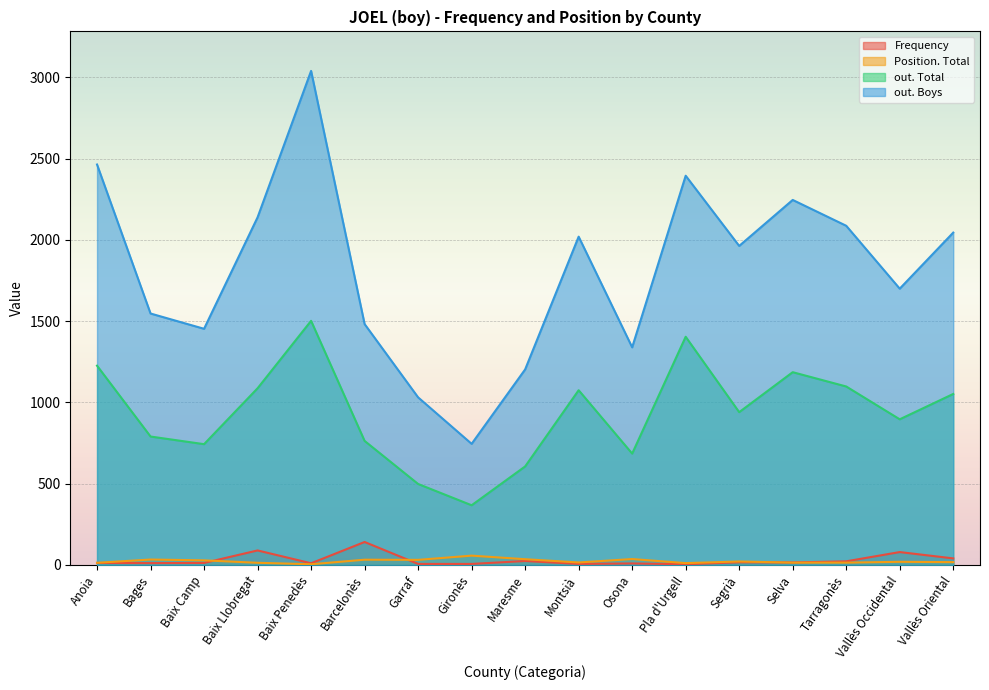

True or false: out. Total has a value of 299 at Barcelonès.

False